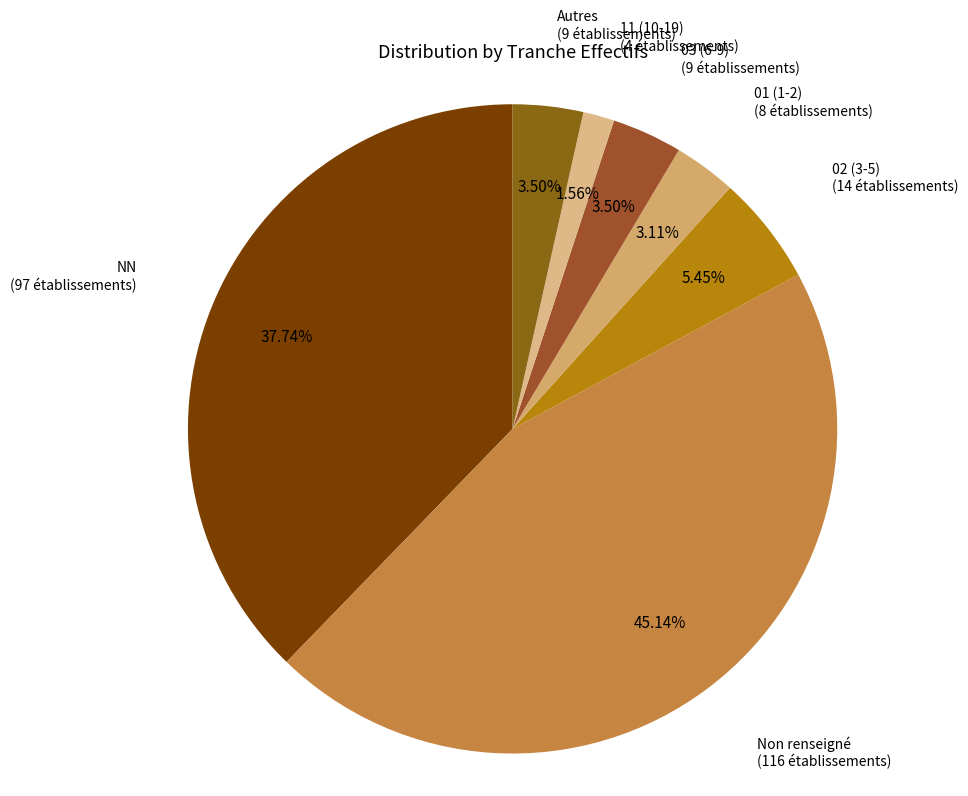

Combined, do NN and 01 (1-2) account for over 50%?

No